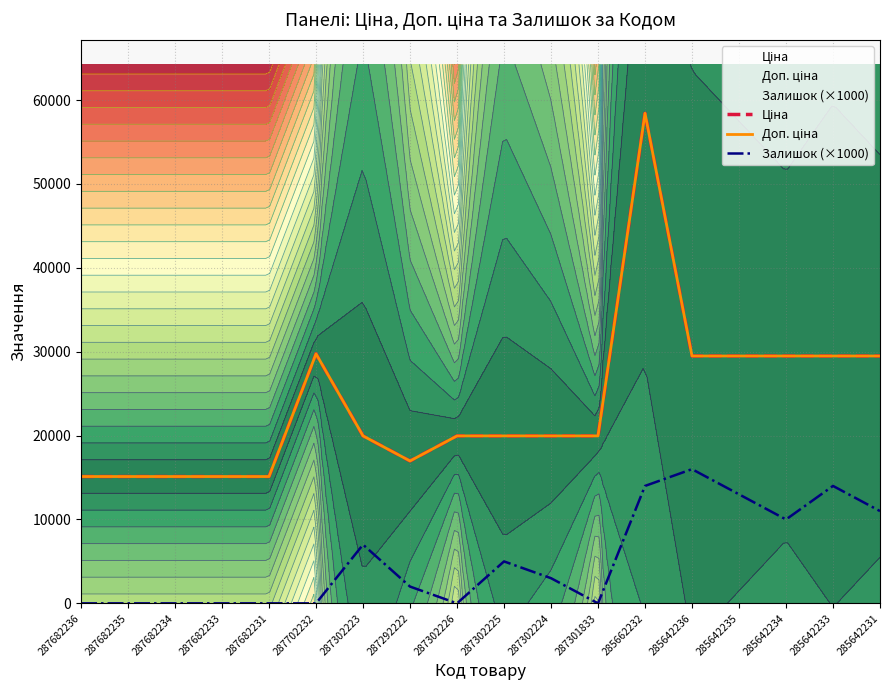

Read the Доп. ціна value at 287682231.

15120.0